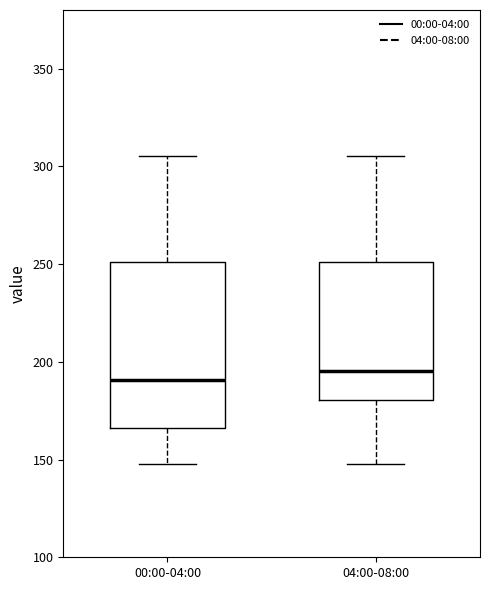

Where is the upper edge of the box for 04:00-08:00 on the y-axis? The values are not printed on the chart, so give them approximately, as read against the axis.

250